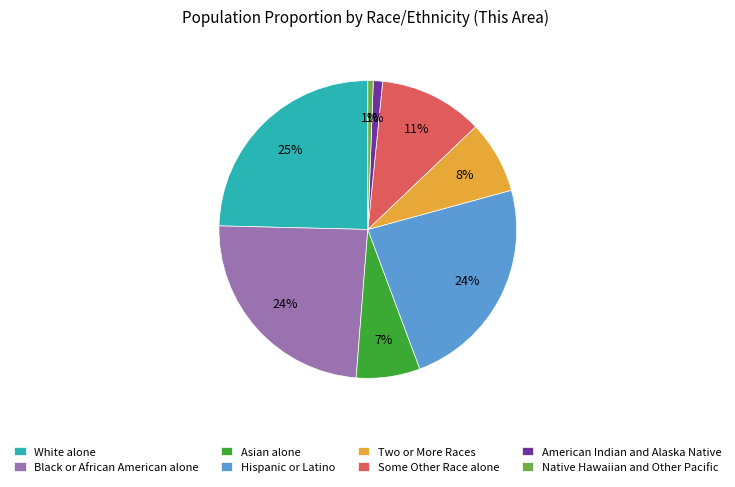

To the nearest percent, what percentage of the pie is White alone?

25%